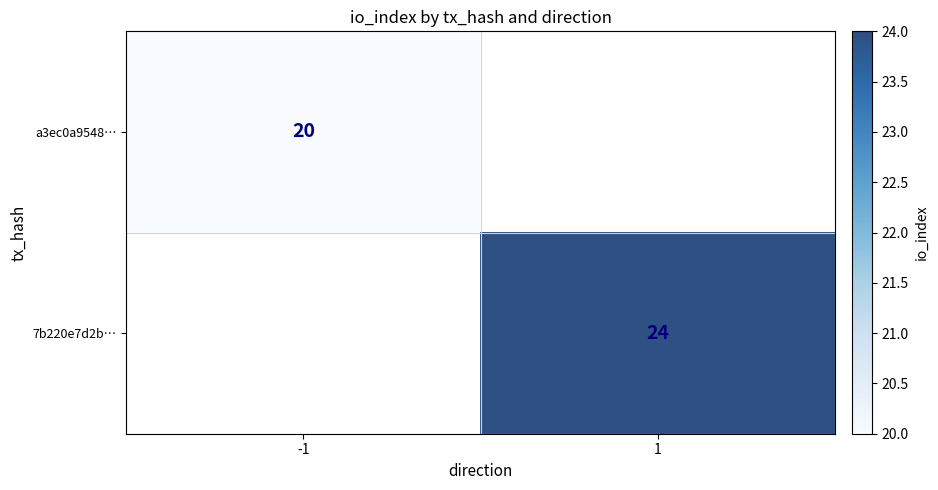

The 7b220e7d2b… series shows 24 at 1. True or false?

True